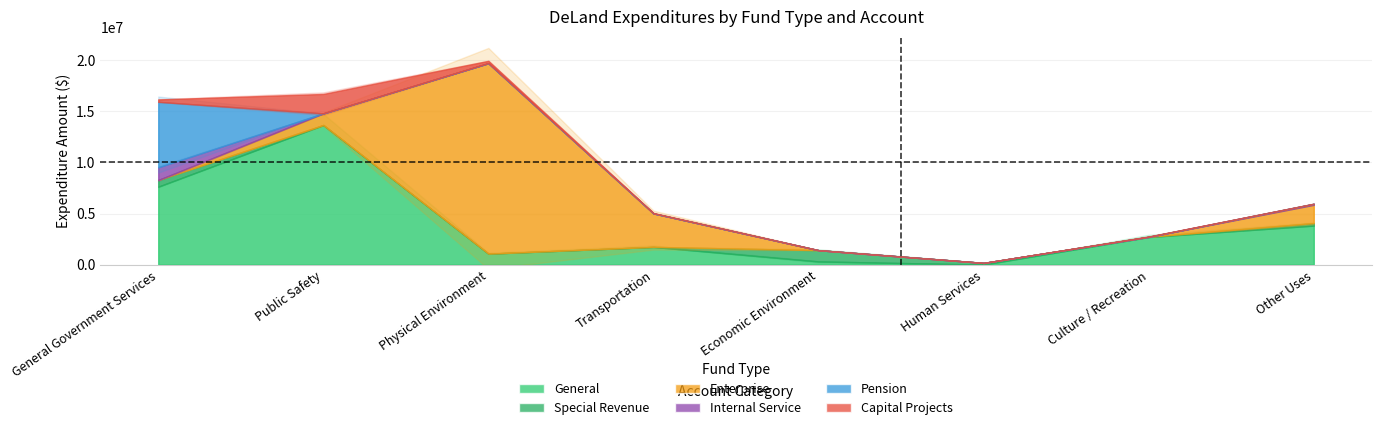

Reading right to left, transcribe all the data shown in this chart.

General: Other Uses=3817567	Culture / Recreation=2695593	Human Services=0	Economic Environment=307206	Transportation=1729208	Physical Environment=1069430	Public Safety=13662237	General Government Services=7626796
Special Revenue: Other Uses=241791	Culture / Recreation=23579	Human Services=163299	Economic Environment=1102020	Transportation=464	Physical Environment=0	Public Safety=2521	General Government Services=651342
Enterprise: Other Uses=1794060	Culture / Recreation=0	Human Services=0	Economic Environment=0	Transportation=3282959	Physical Environment=18647002	Public Safety=1136647	General Government Services=43
Internal Service: Other Uses=96205	Culture / Recreation=0	Human Services=0	Economic Environment=0	Transportation=0	Physical Environment=0	Public Safety=0	General Government Services=1240954
Pension: Other Uses=0	Culture / Recreation=0	Human Services=0	Economic Environment=0	Transportation=0	Physical Environment=0	Public Safety=0	General Government Services=6413619
Capital Projects: Other Uses=0	Culture / Recreation=30237	Human Services=0	Economic Environment=0	Transportation=35282	Physical Environment=226894	Public Safety=1899261	General Government Services=231755